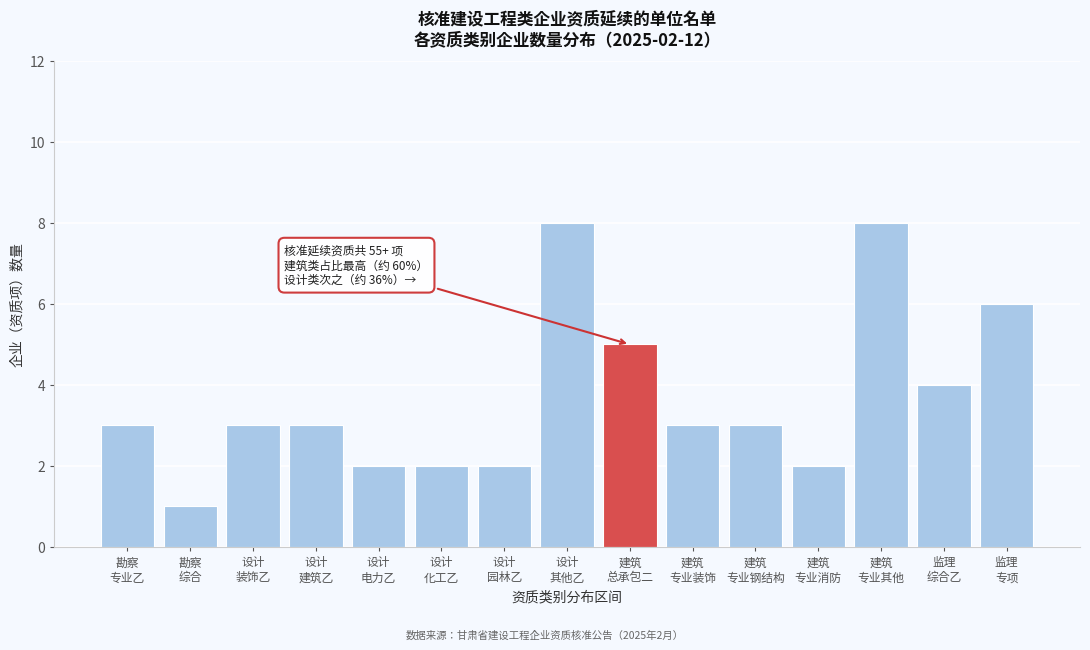

Reading left to right, what are all the values shown in this chart?

3	1	3	3	2	2	2	8	5	3	3	2	8	4	6